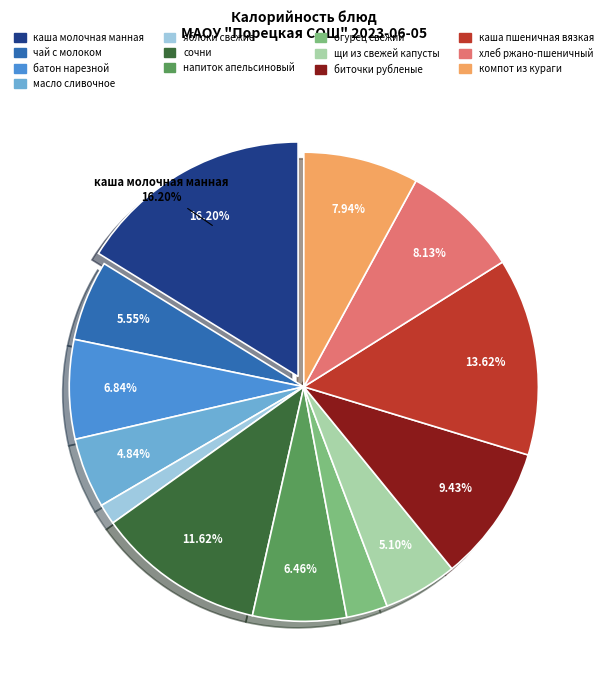

Is there any slice that represents more than half of the pie?

No